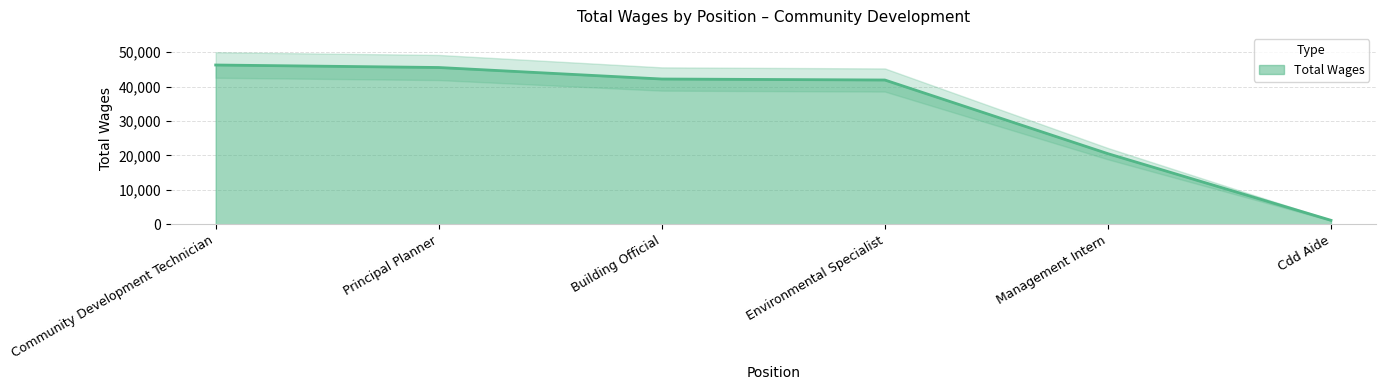

Reading left to right, list all the values displayed in this chart.

Community Development Technician=46233	Principal Planner=45507	Building Official=42172	Environmental Specialist=41882	Management Intern=20524	Cdd Aide=1207